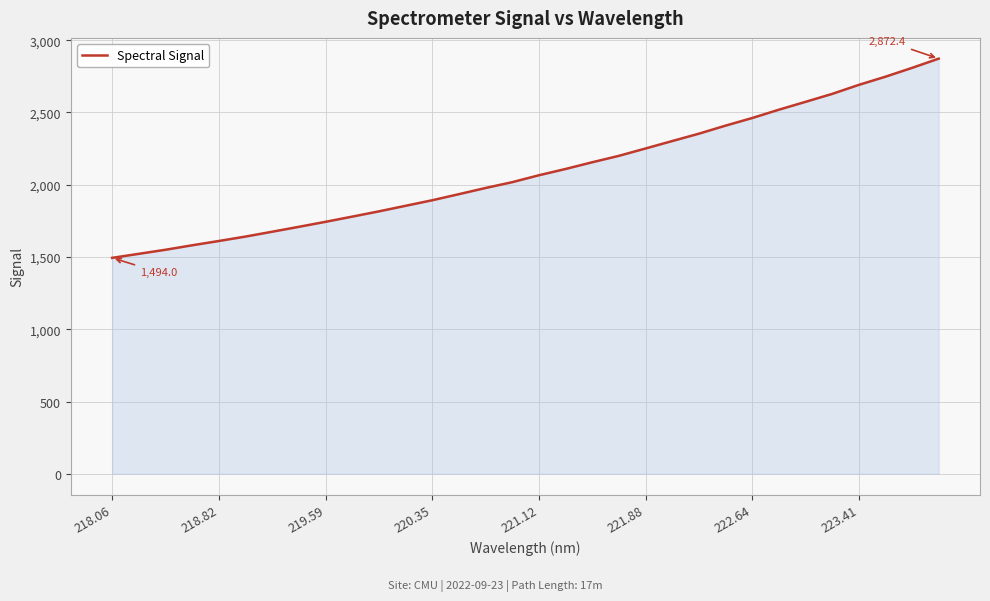

How many lines are shown in the chart?

1